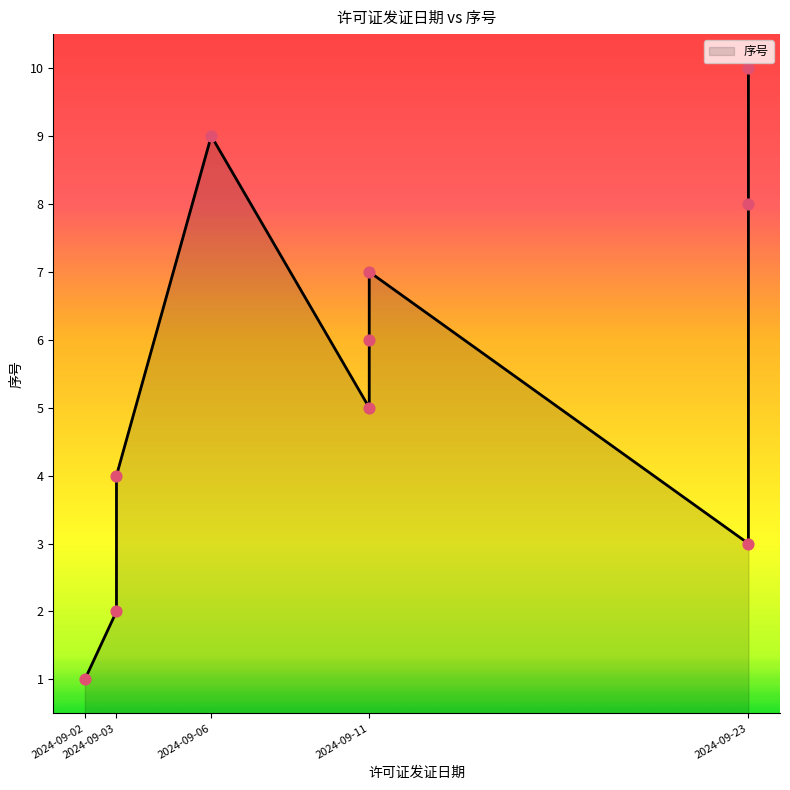

Which has a higher value, 2024-09-23 or 2024-09-23?

2024-09-23